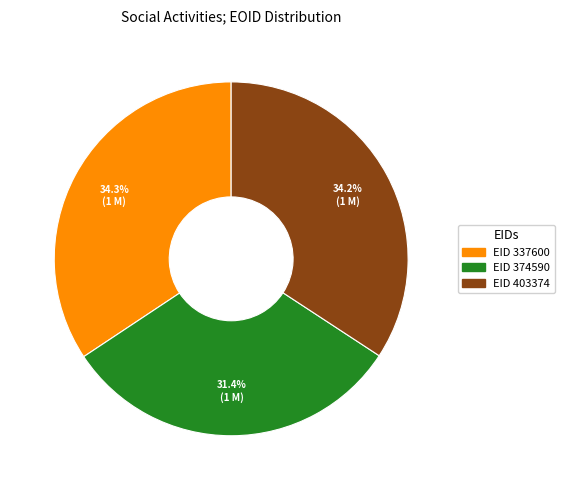

Does any single category account for the majority?

No